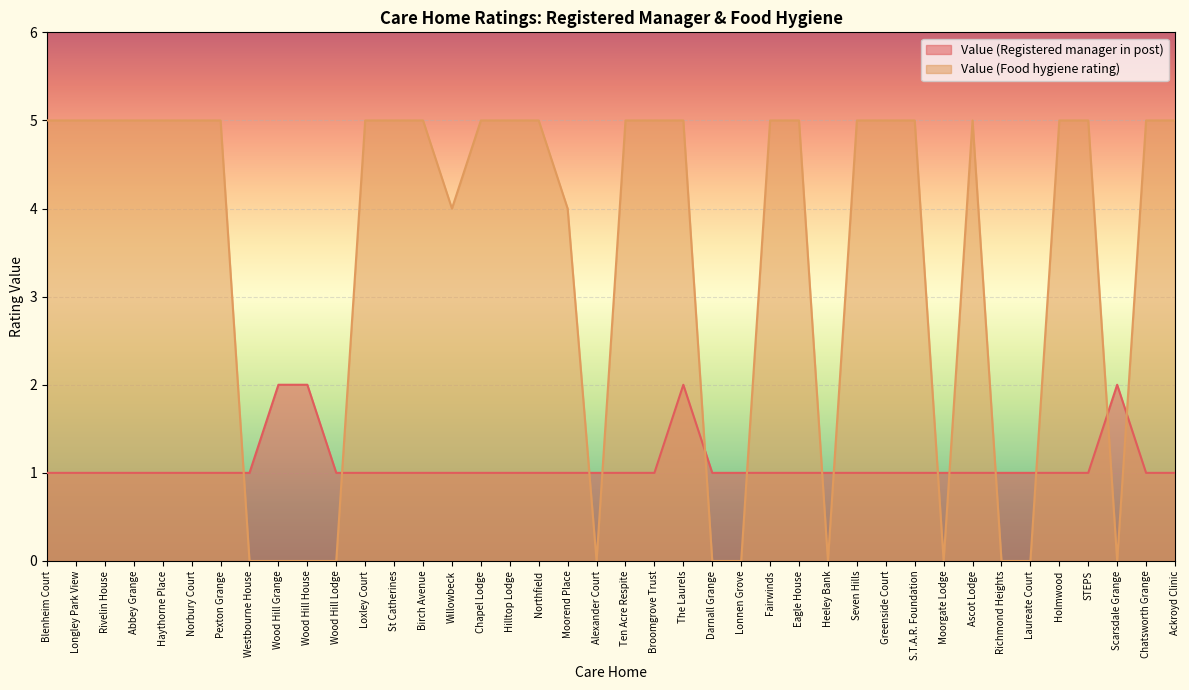

What is the label of the 5th point from the right?

Holmwood